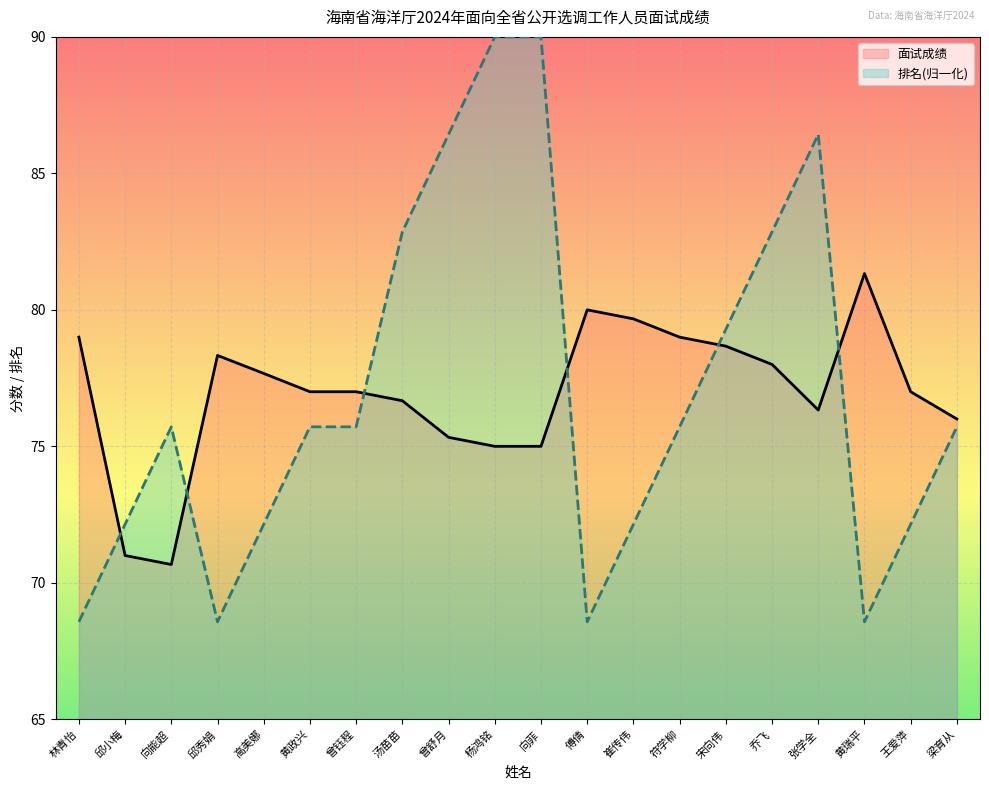

Which series has the largest total across all categories?

排名